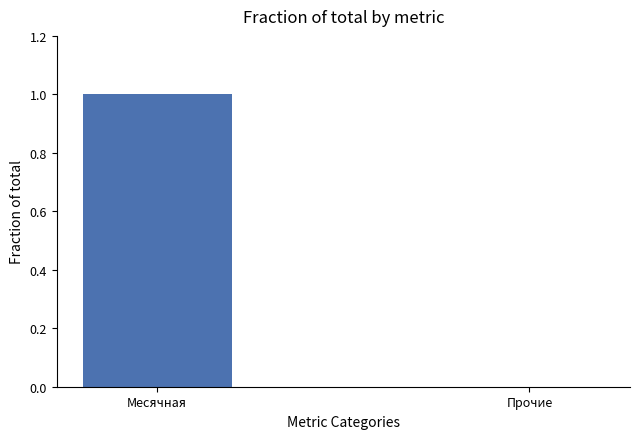

Which category has the highest value across all series?

Месячная